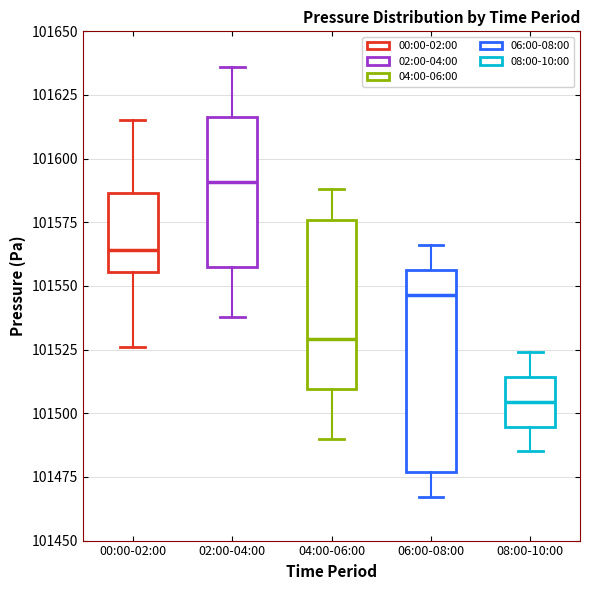

Where is the upper edge of the box for 04:00-06:00 on the y-axis? The values are not printed on the chart, so give them approximately, as read against the axis.

101575